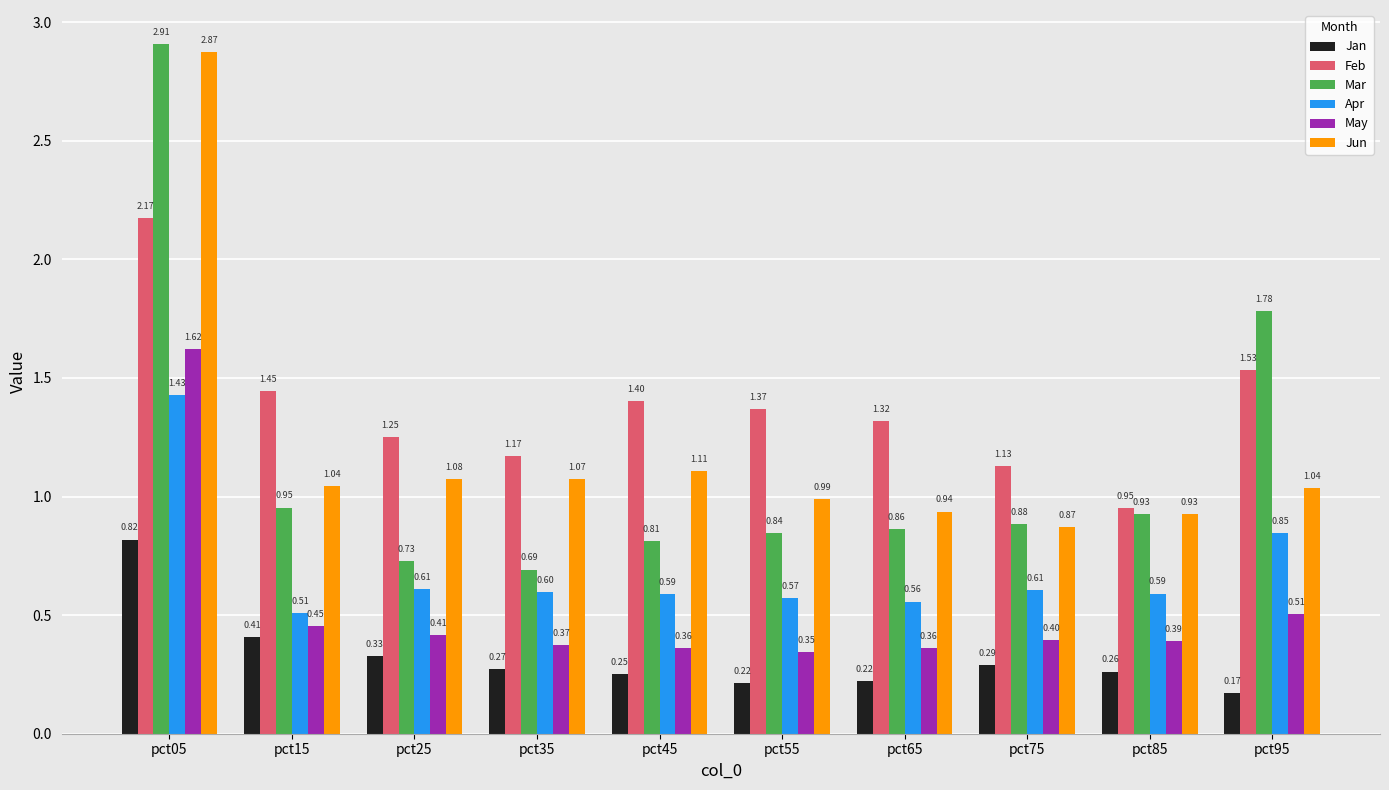

What value does the May series have at pct45?

0.4